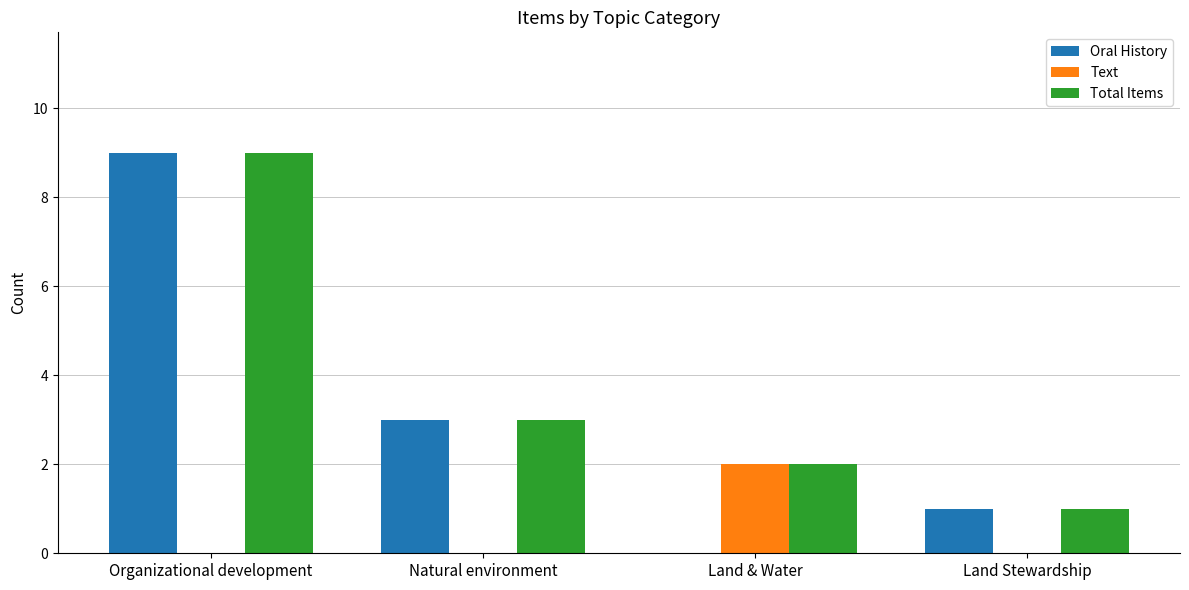

How many values in Oral History are above zero?

3